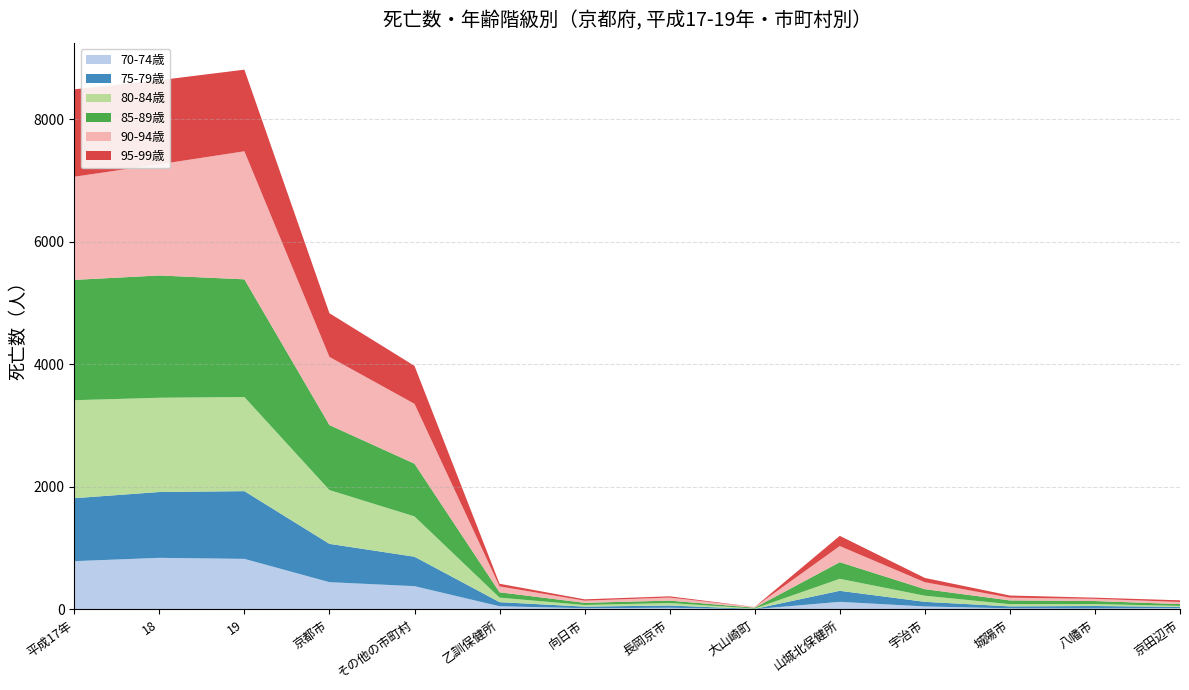

Reading left to right, transcribe all the data shown in this chart.

70-74歳: 788	842	825	445	380	52	20	27	5	124	49	18	16	23
75-79歳: 1027	1074	1105	625	480	67	26	37	4	180	75	32	40	19
80-84歳: 1599	1538	1536	878	658	74	27	41	6	196	100	36	32	16
85-89歳: 1963	1995	1920	1060	860	87	35	39	13	271	107	61	49	29
90-94歳: 1683	1814	2089	1112	977	96	35	50	11	263	113	45	36	35
95-99歳: 1426	1372	1332	713	619	43	22	20	1	167	70	35	19	27